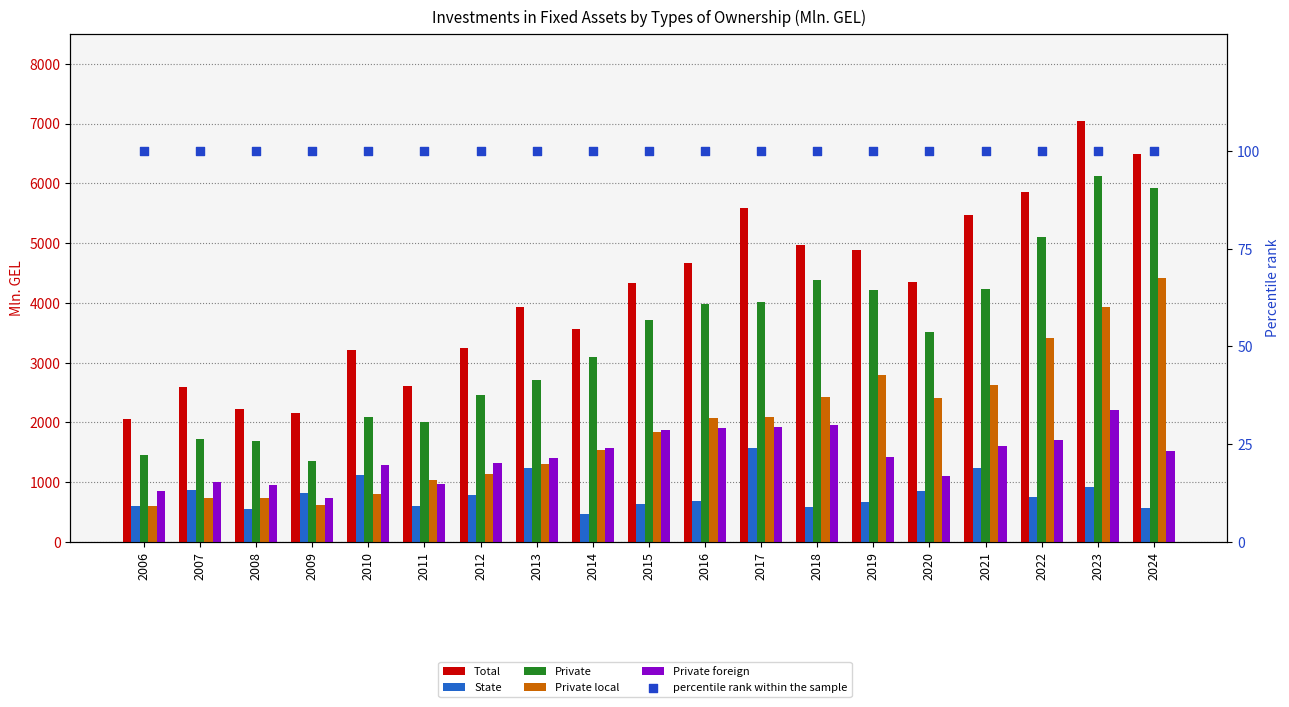

What are all the series names shown in the legend?

Total, State, Private, Private local, Private foreign, percentile rank within the sample